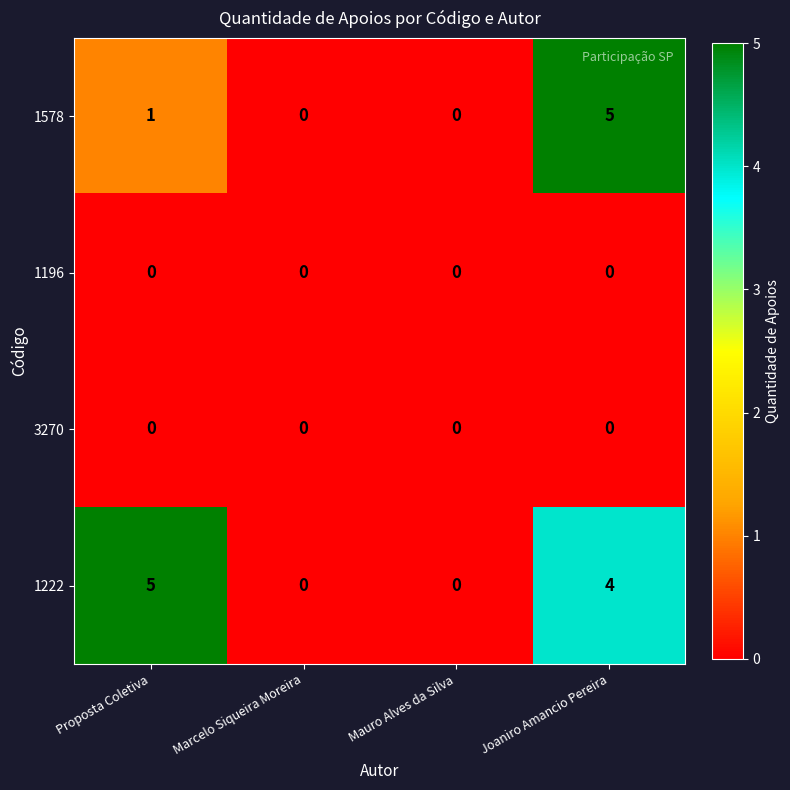

True or false: 3270 has a value of 0 at Joaniro Amancio Pereira.

True